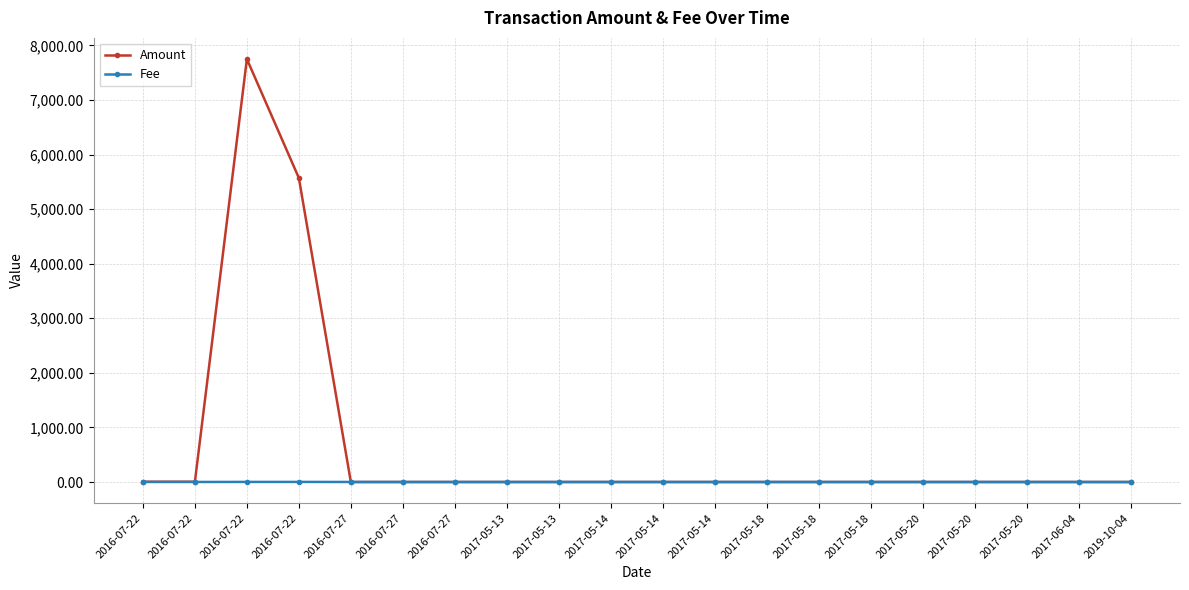

Reading left to right, list all the values displayed in this chart.

Amount: 5.0	5.0	7749.2	5570.2	0.0	0.0	0.0	0.0	0.0	0.0	0.0	0.0	0.0	0.0	0.0	0.0	0.0	0.0	0.0	0.0
Fee: 1.0	1.0	2.0	2.0	1.0	1.0	1.0	1.0	1.0	1.0	1.0	1.0	1.0	1.0	1.0	1.0	1.0	1.0	1.0	0.3